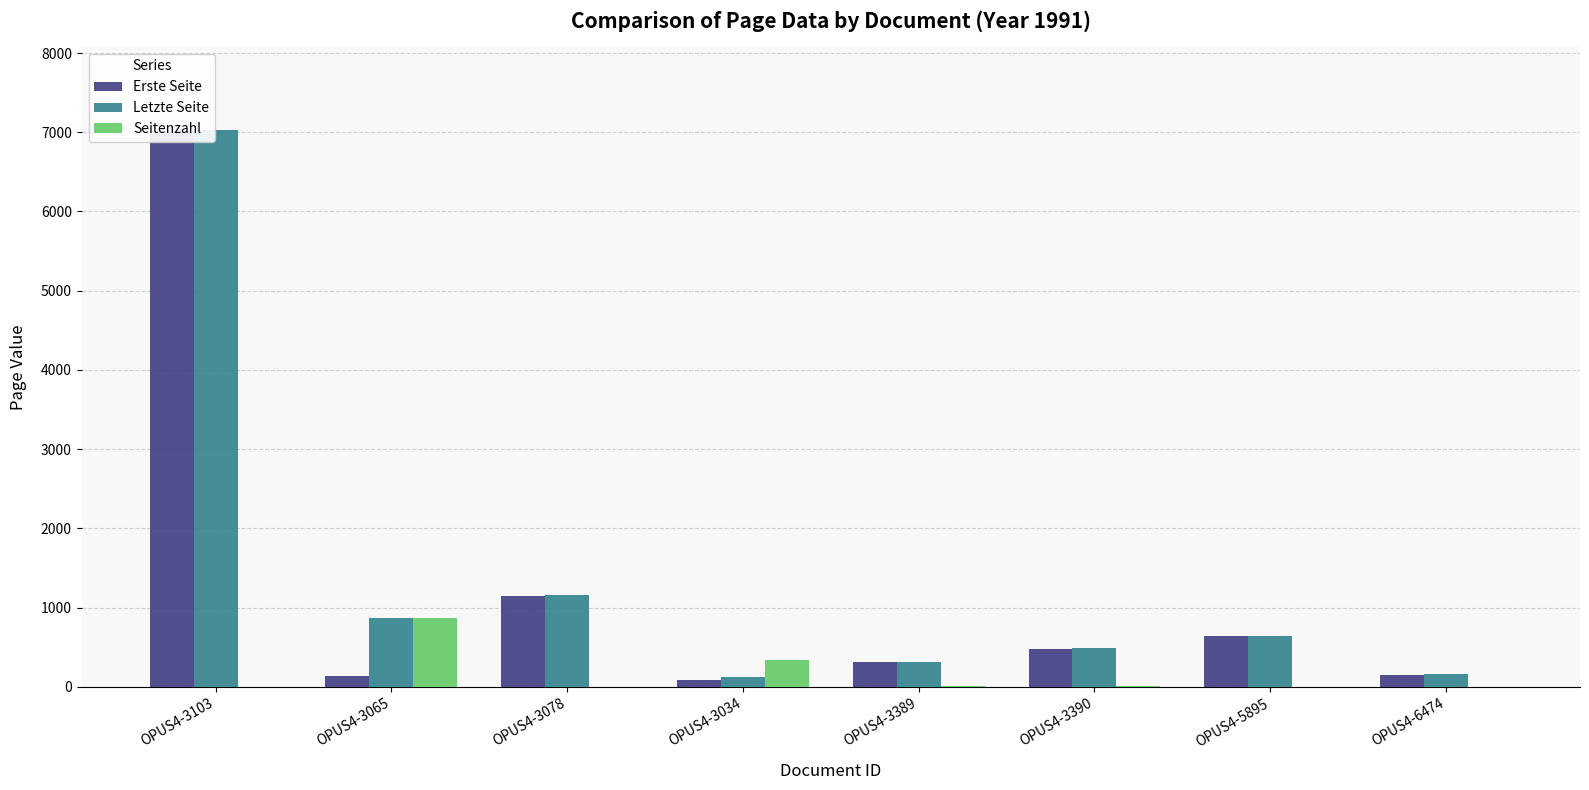

What is the difference between the Letzte Seite values at OPUS4-3390 and OPUS4-3103?

6530